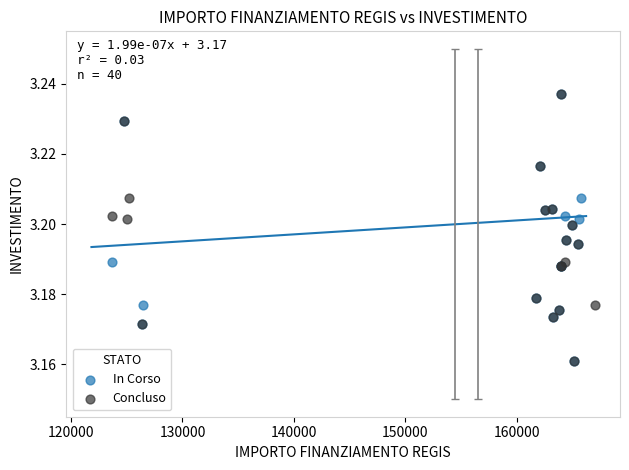

What are all the series names shown in the legend?

In Corso, Concluso